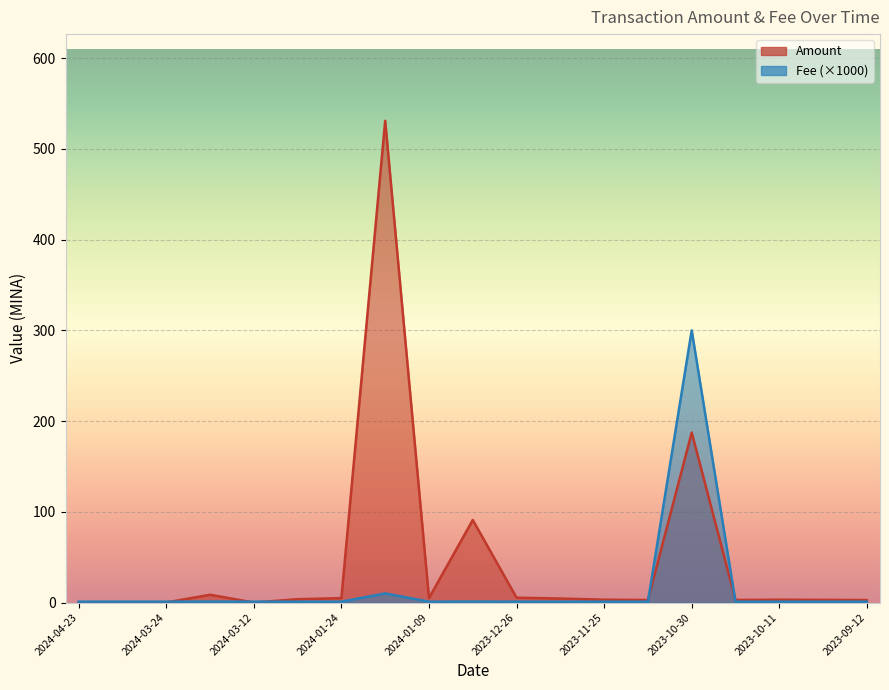

The value of Amount at 2023-11-25 is 3.2. True or false?

True